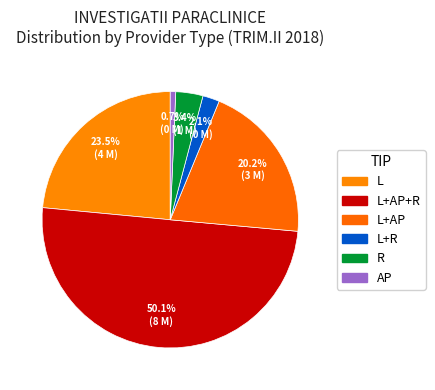

Which slice is the largest?

L+AP+R